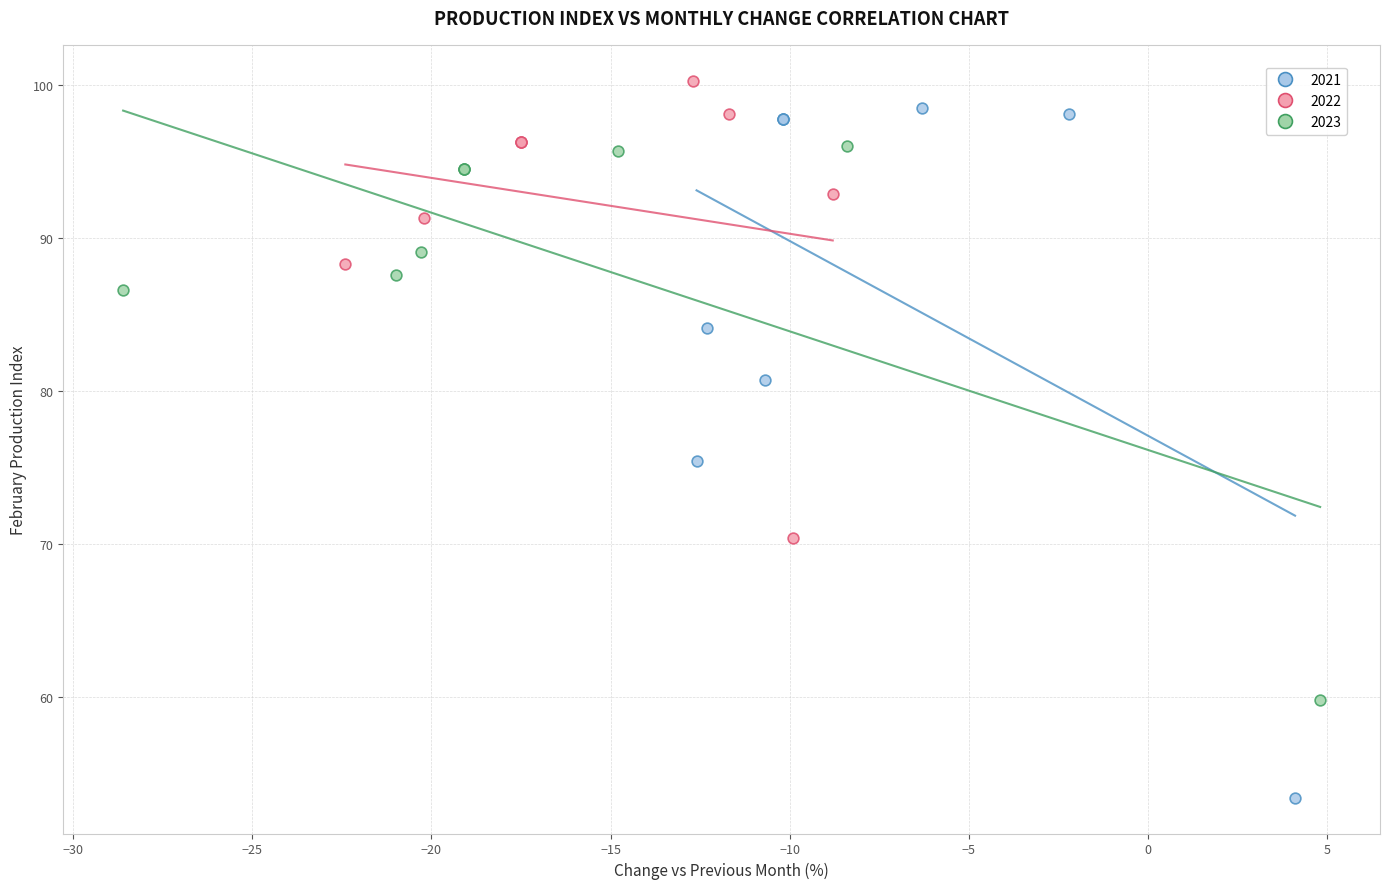

What are all the series names shown in the legend?

2021, 2022, 2023